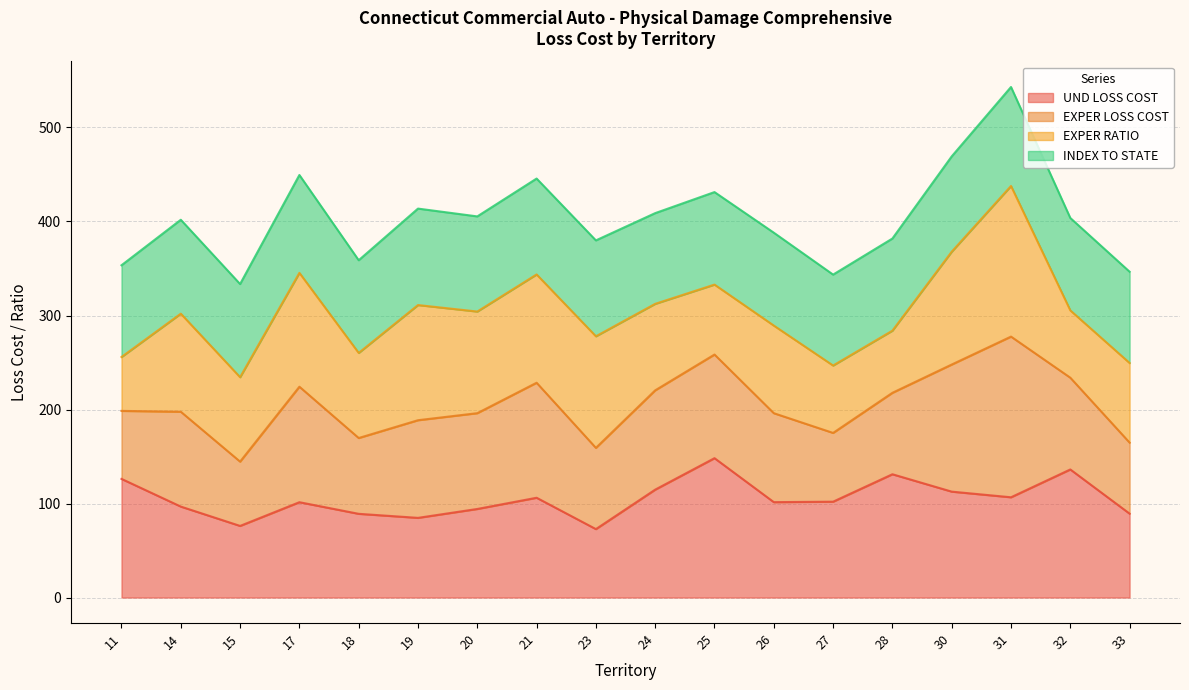

What is the difference between the maximum and minimum values in the UND LOSS COST series?

75.4